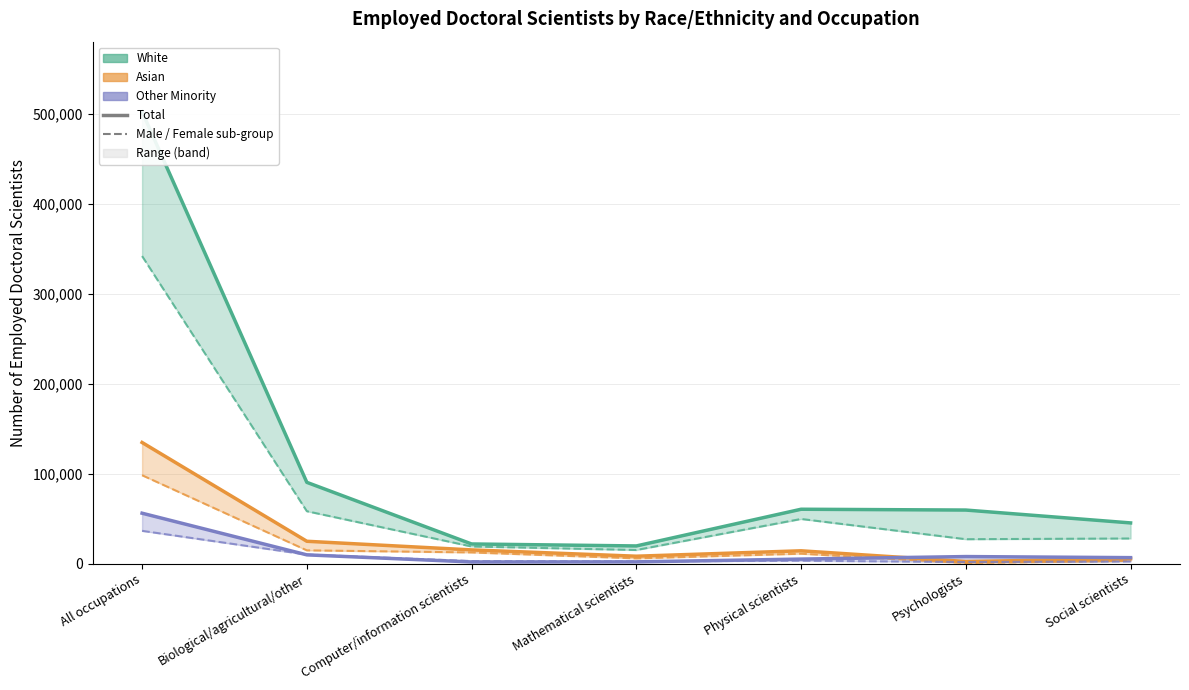

True or false: White Male and Asian Male intersect in this chart.

False